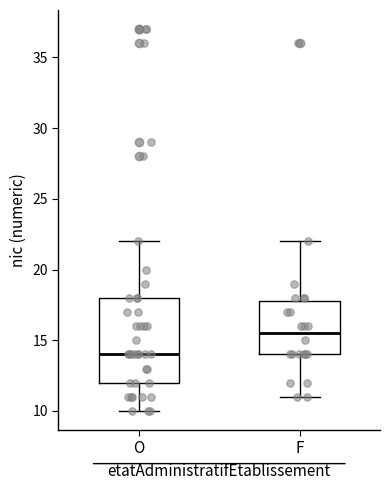

Reading left to right, read every box against the y-axis: the position of its median line, the range the box covers, and the ends of its whiskers. The values are not printed on the chart, so give them approximately, as read against the axis.

O: median 14.0, box 12.0 to 18.0, whiskers 10.0 to 22.0
F: median 15.5, box 14.0 to 18.0, whiskers 11.0 to 22.0